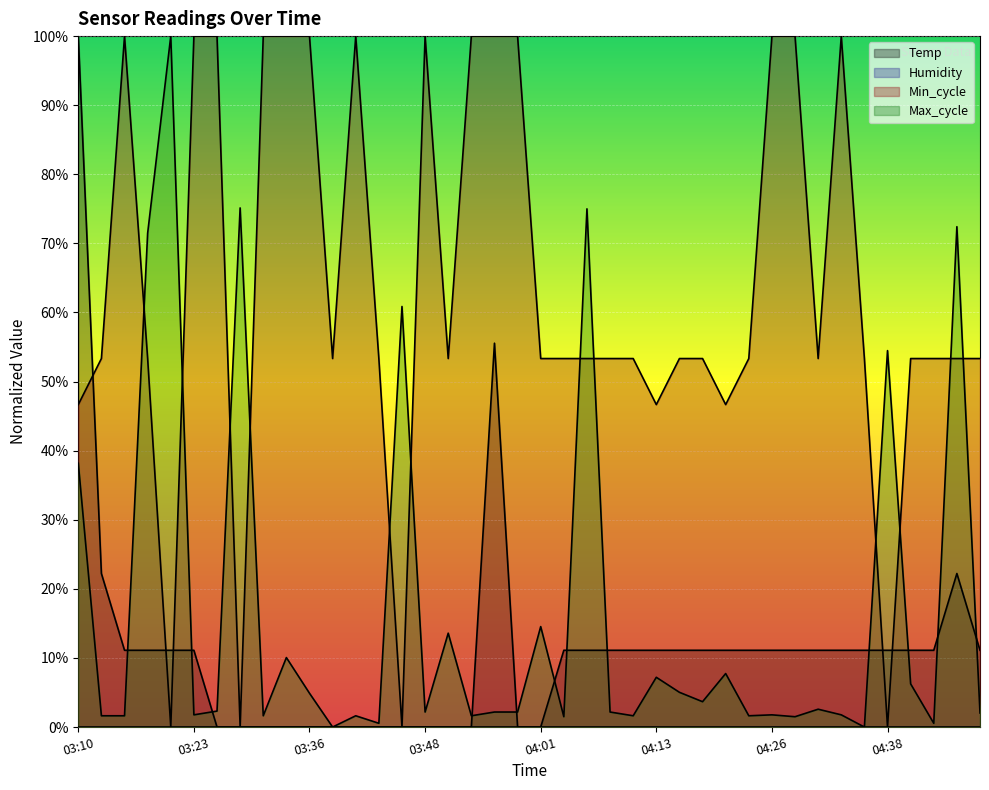

How many times do Min_cycle and Temp cross each other?

5